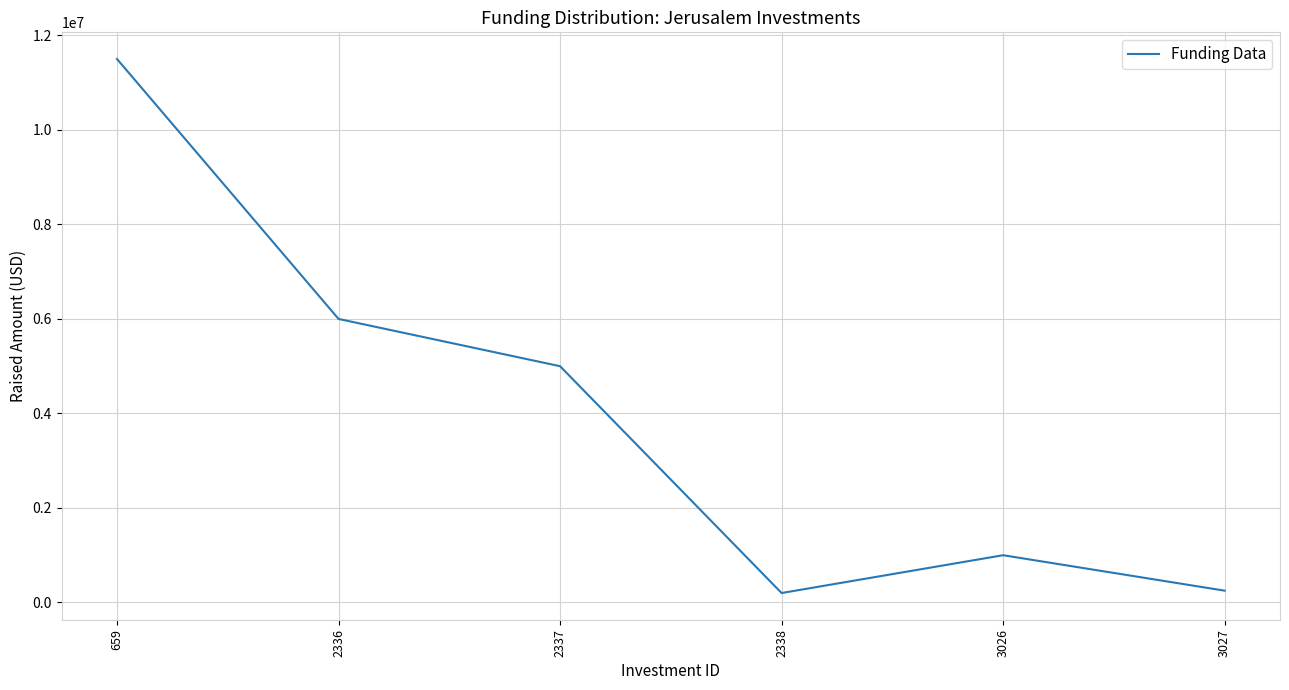

Is it true that the value at 659 is 4107447?

False